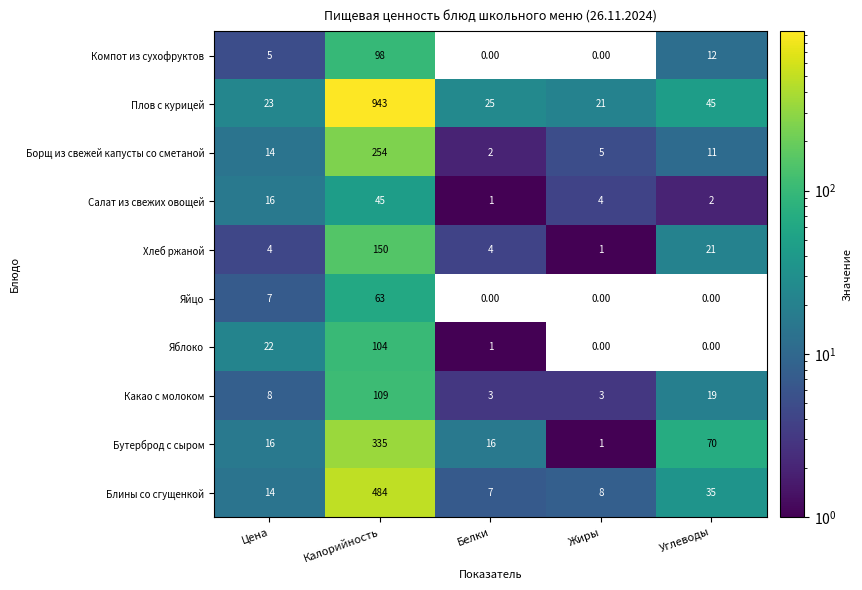

Which category has the highest value across all series?

Калорийность